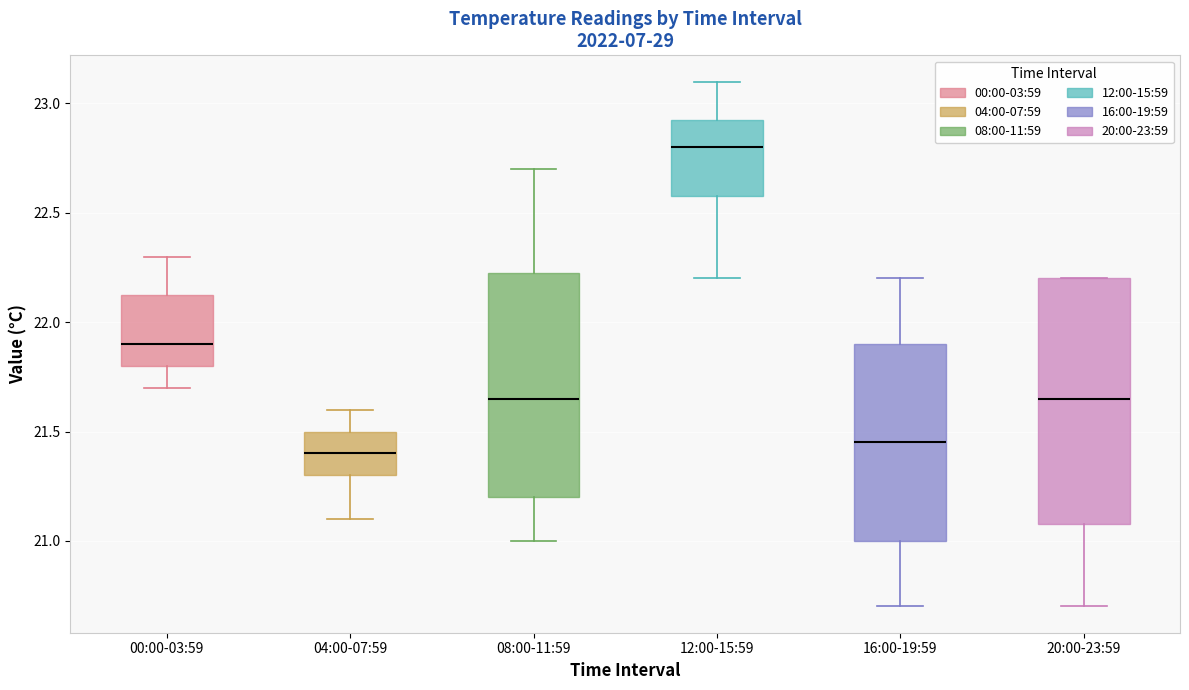

Reading left to right, transcribe this box plot: for each box, give where its median line is, the range the box spans, and where its two whiskers end, as read against the y-axis. The values are not printed on the chart, so give them approximately, as read against the axis.

00:00-03:59: median 21.90, box 21.80 to 22.15, whiskers 21.70 to 22.30
04:00-07:59: median 21.40, box 21.30 to 21.50, whiskers 21.10 to 21.60
08:00-11:59: median 21.65, box 21.20 to 22.25, whiskers 21.00 to 22.70
12:00-15:59: median 22.80, box 22.60 to 22.95, whiskers 22.20 to 23.10
16:00-19:59: median 21.45, box 21.00 to 21.90, whiskers 20.70 to 22.20
20:00-23:59: median 21.65, box 21.10 to 22.20, whiskers 20.70 to 22.20